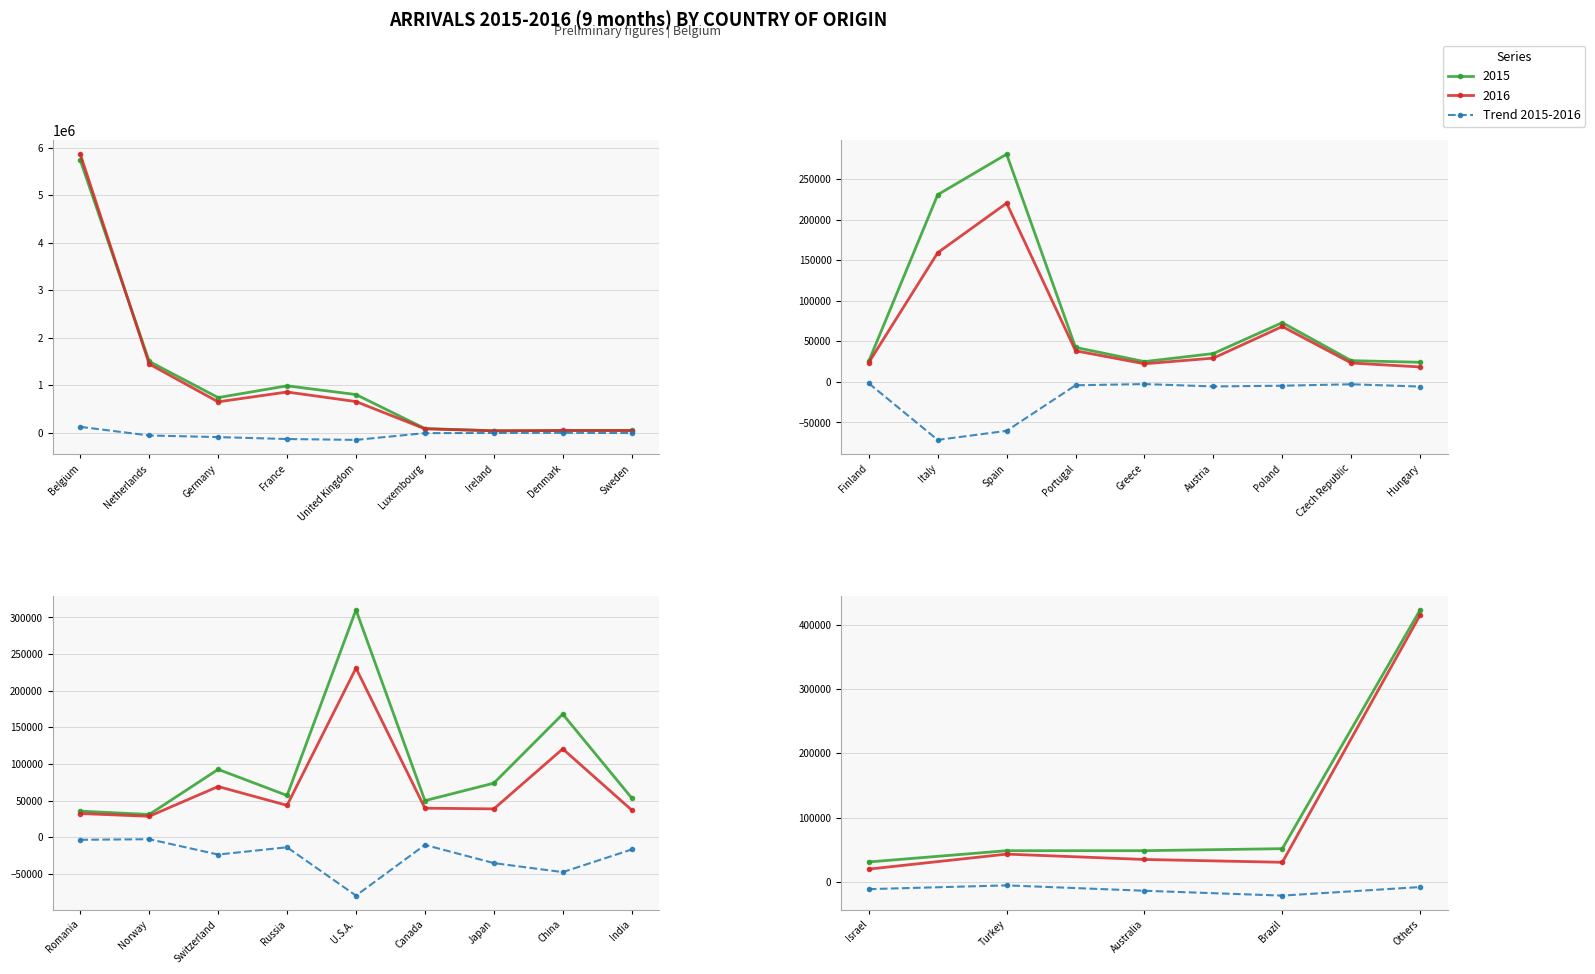

True or false: the data shows -5107 at Israel.

False